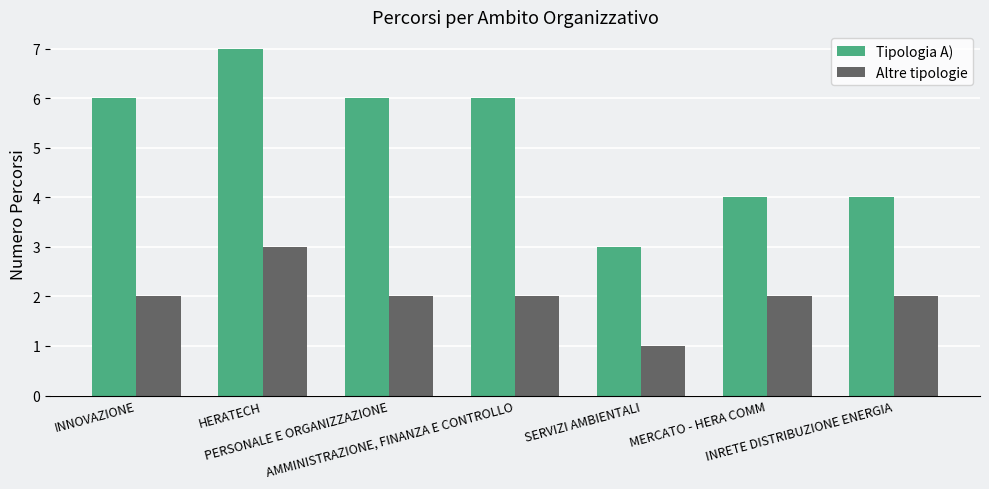

Which series has the largest range (max minus min)?

Tipologia A)